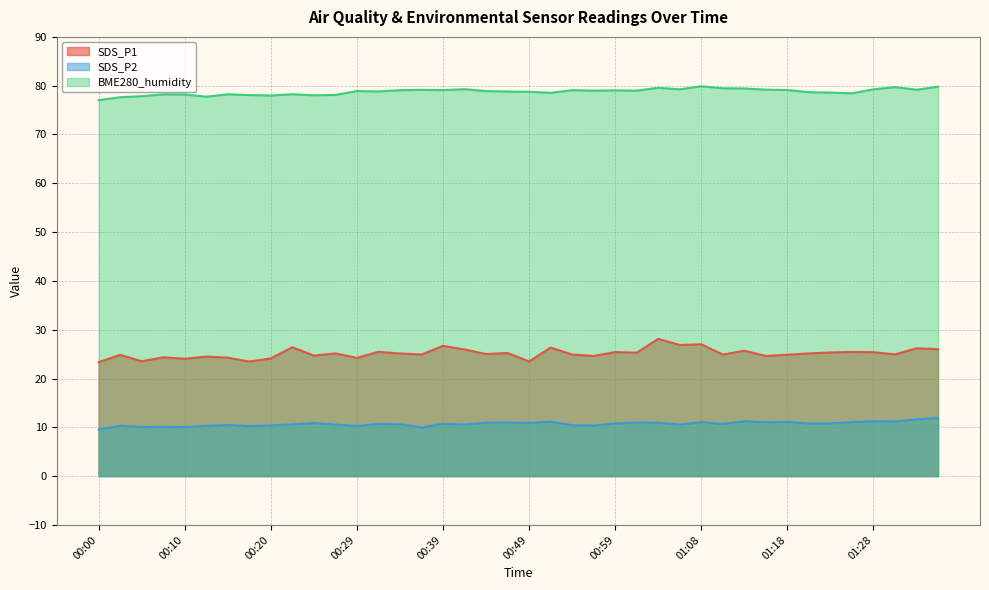

Which series has the widest spread of values?

SDS_P1